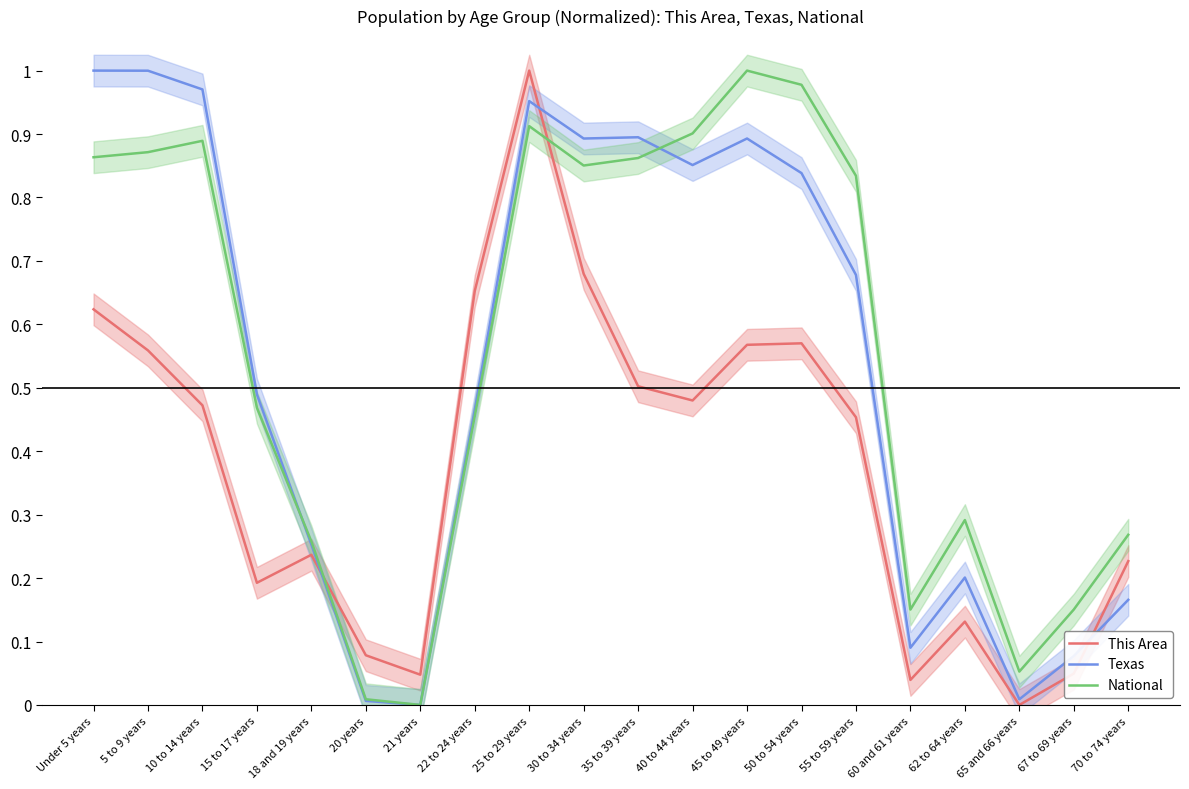

What position from the right is 70 to 74 years?

1